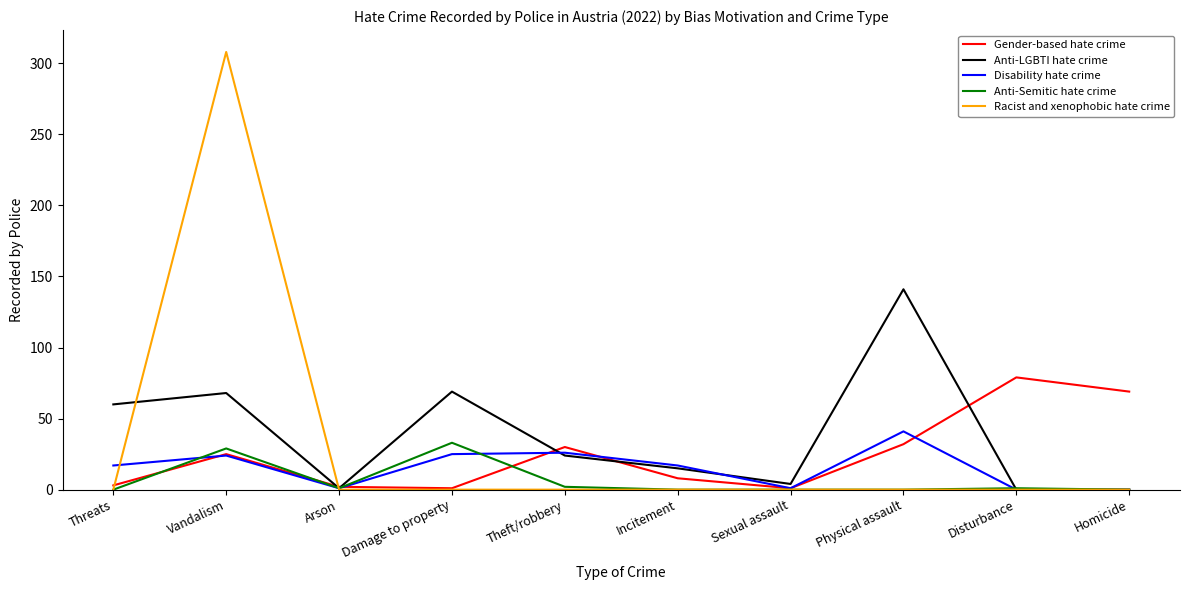

At how many categories does at least one series exceed 283?

1